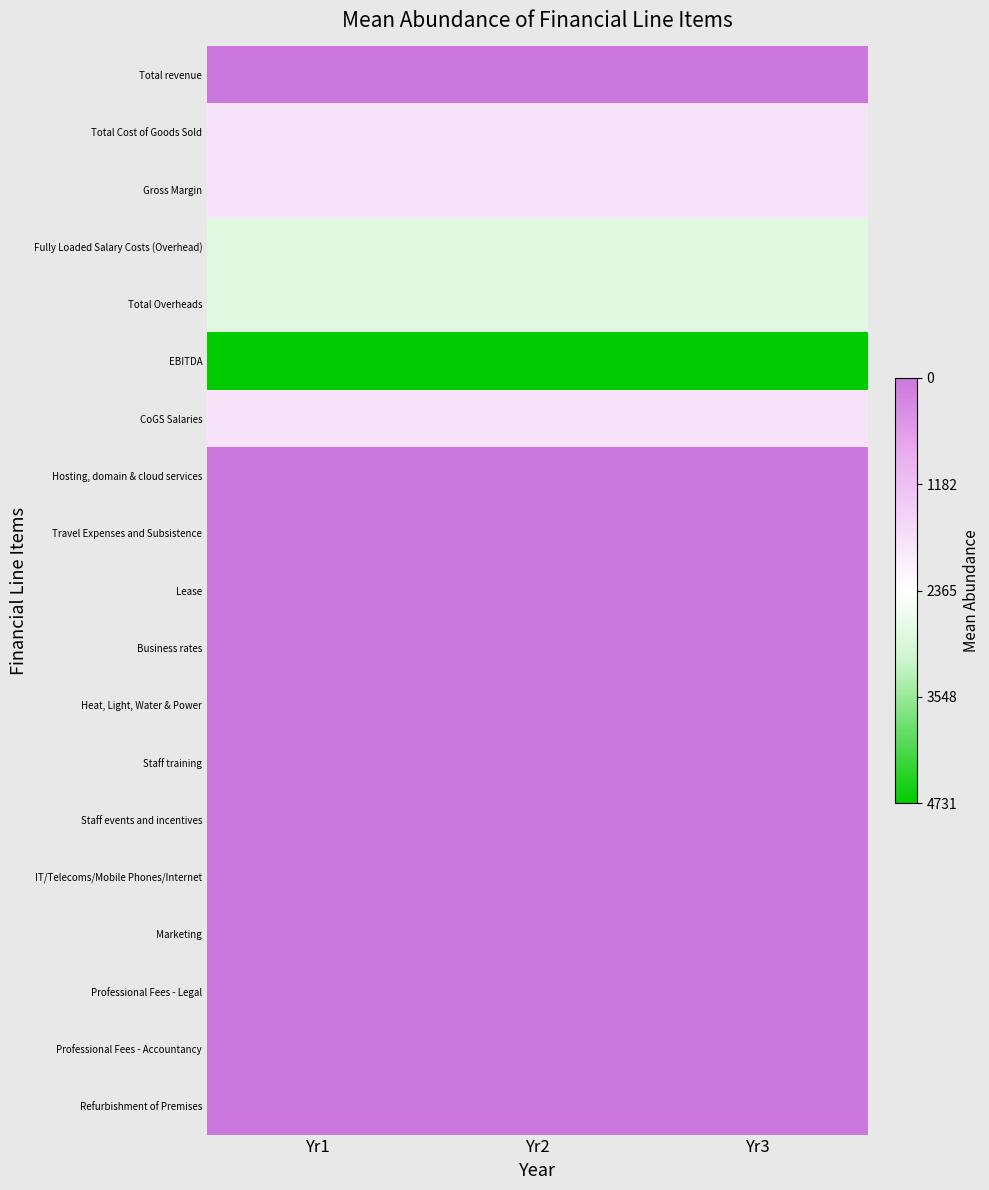

Reading left to right, what are all the values shown in this chart?

Total revenue: Yr1=0.0	Yr2=0.0	Yr3=0.0
Total Cost of Goods Sold: Yr1=1870.8	Yr2=1870.8	Yr3=1870.8
Gross Margin: Yr1=1870.8	Yr2=1870.8	Yr3=1870.8
Fully Loaded Salary Costs (Overhead): Yr1=2860.8	Yr2=2860.8	Yr3=2860.8
Total Overheads: Yr1=2860.8	Yr2=2860.8	Yr3=2860.8
EBITDA: Yr1=4731.5	Yr2=4731.5	Yr3=4731.5
CoGS Salaries: Yr1=1870.8	Yr2=1870.8	Yr3=1870.8
Hosting, domain & cloud services: Yr1=0.0	Yr2=0.0	Yr3=0.0
Travel Expenses and Subsistence: Yr1=0.0	Yr2=0.0	Yr3=0.0
Lease: Yr1=0.0	Yr2=0.0	Yr3=0.0
Business rates: Yr1=0.0	Yr2=0.0	Yr3=0.0
Heat, Light, Water & Power: Yr1=0.0	Yr2=0.0	Yr3=0.0
Staff training: Yr1=0.0	Yr2=0.0	Yr3=0.0
Staff events and incentives: Yr1=0.0	Yr2=0.0	Yr3=0.0
IT/Telecoms/Mobile Phones/Internet: Yr1=0.0	Yr2=0.0	Yr3=0.0
Marketing: Yr1=0.0	Yr2=0.0	Yr3=0.0
Professional Fees - Legal: Yr1=0.0	Yr2=0.0	Yr3=0.0
Professional Fees - Accountancy: Yr1=0.0	Yr2=0.0	Yr3=0.0
Refurbishment of Premises: Yr1=0.0	Yr2=0.0	Yr3=0.0